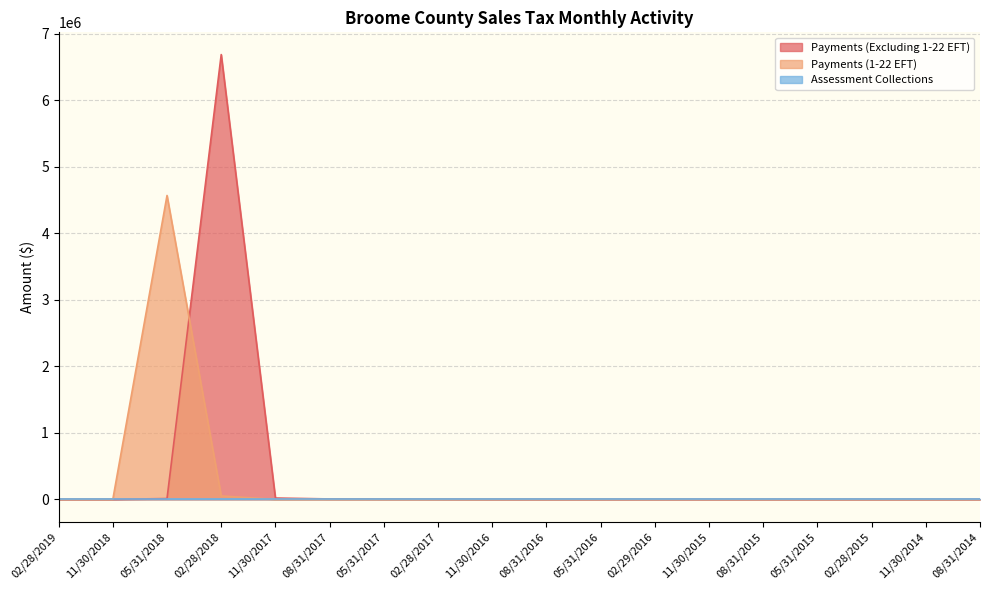

Where is the first local maximum for Payments (1-22 EFT)?

05/31/2018